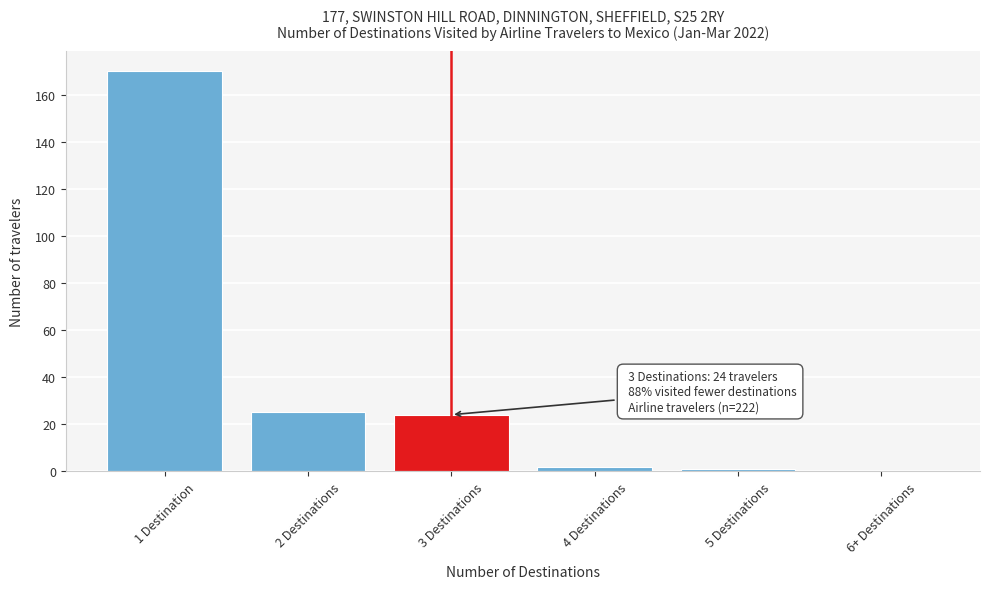

Reading left to right, extract all data points from this chart.

1 Destination=170	2 Destinations=25	3 Destinations=24	4 Destinations=2	5 Destinations=1	6+ Destinations=0